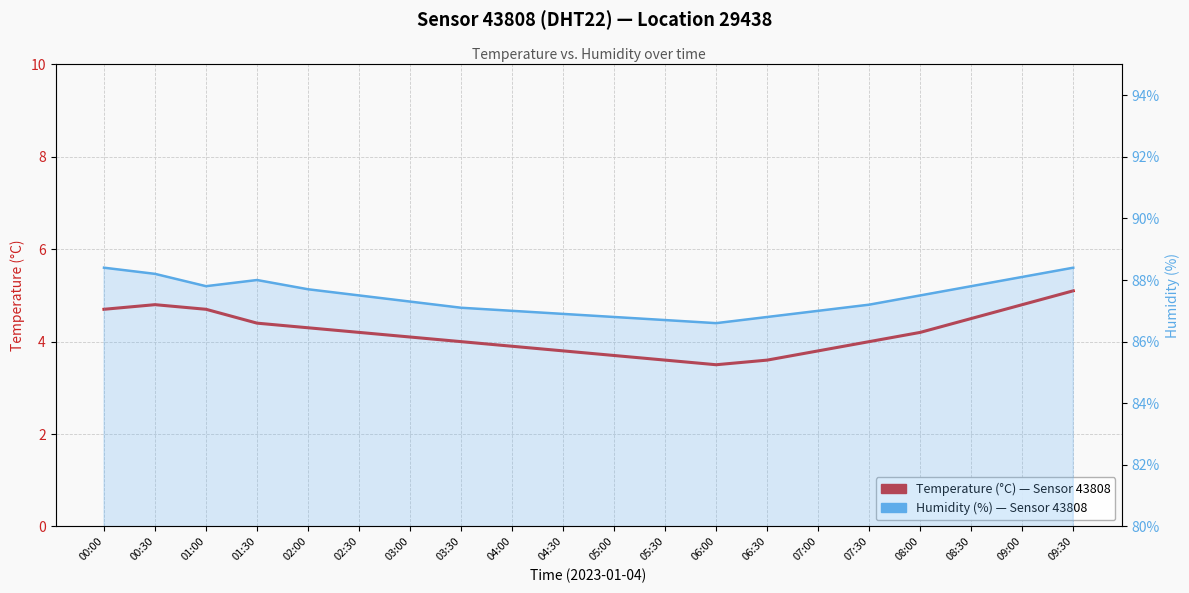

What is the sum of all Humidity (%) values?

1748.8